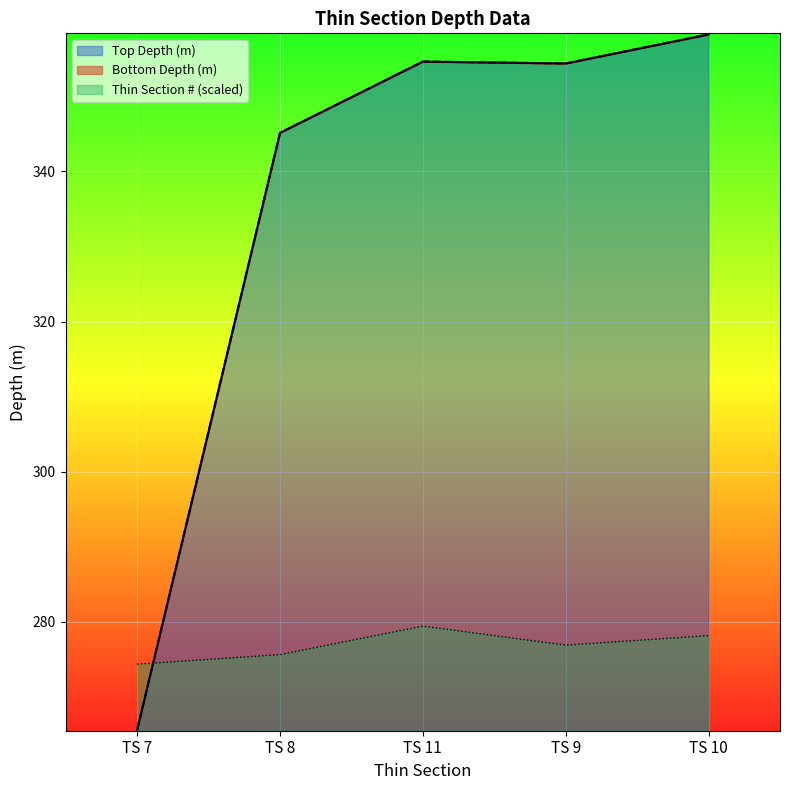

How many intersections are there between Thin section number (informal) and Top Depth (m)?

1